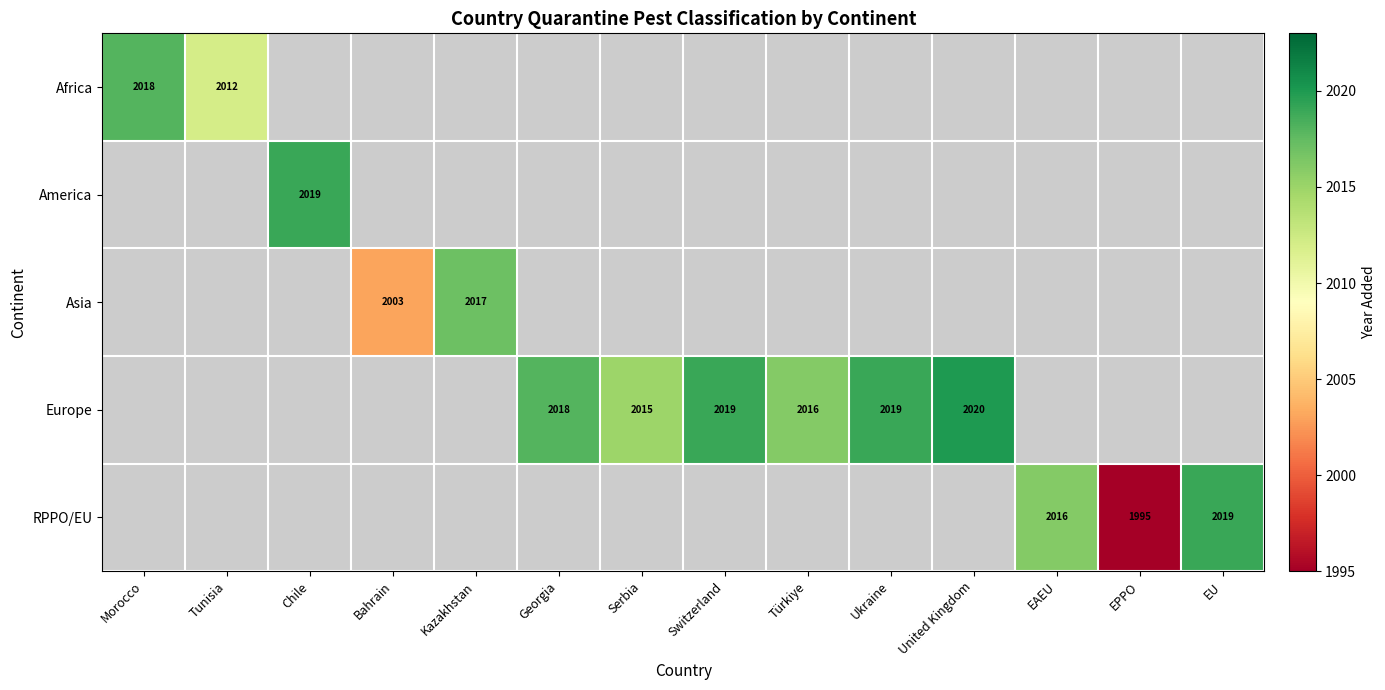

Count the number of categories in the chart.

14